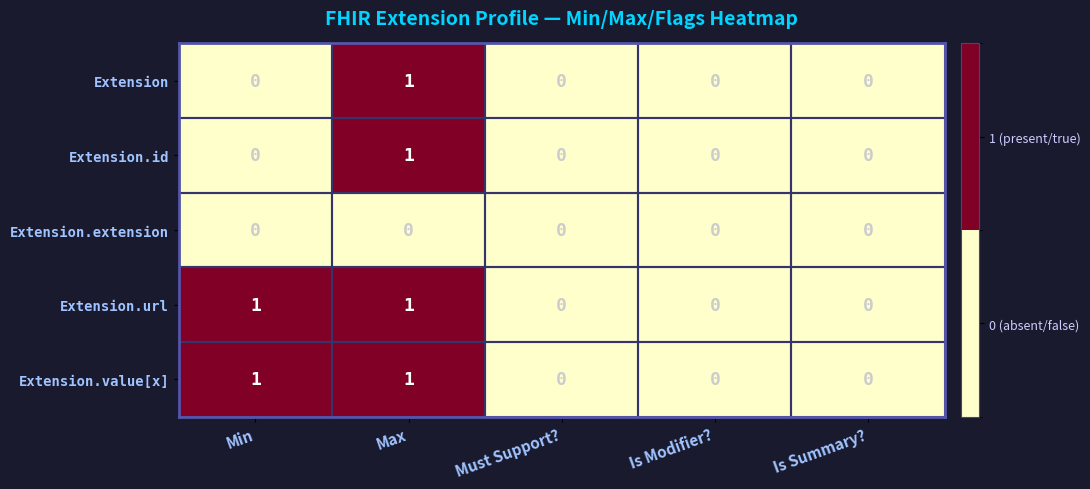

How many data points does each series have?

5